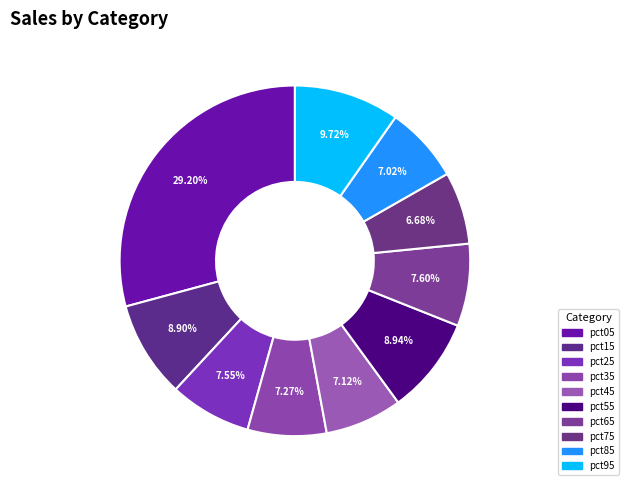

To the nearest percent, what percentage of the pie is pct05?

29%